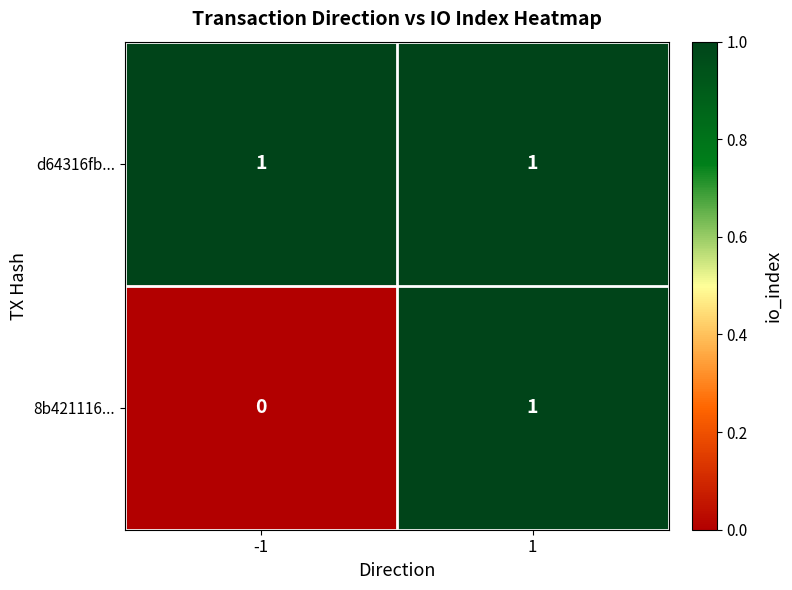

True or false: 8b421116... has a value of 0 at 1.

False